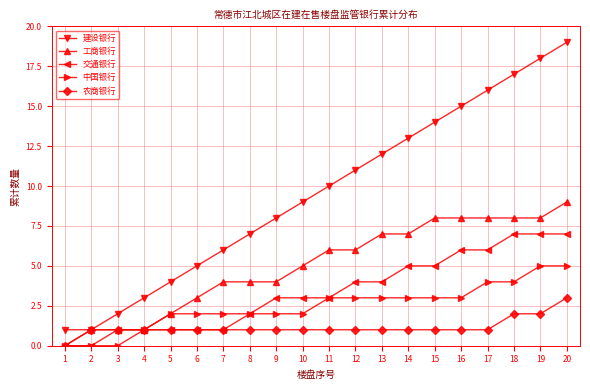

The 交通银行 series shows 1 at 3. True or false?

True